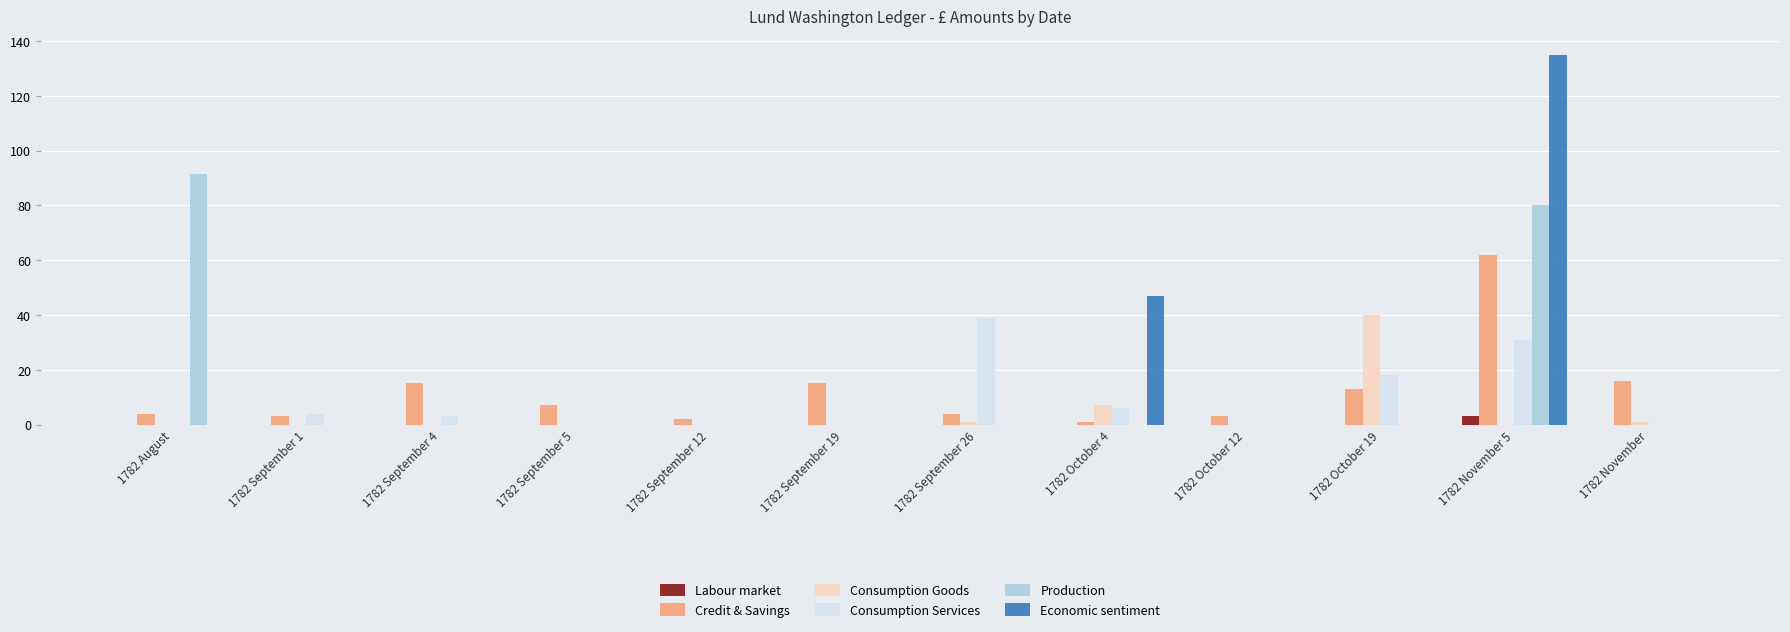

What is the sum of all Credit & Savings values?

145.0